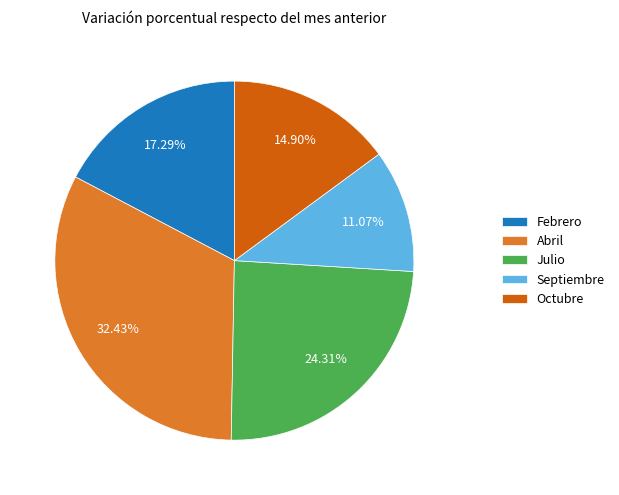

Does any single category account for the majority?

No